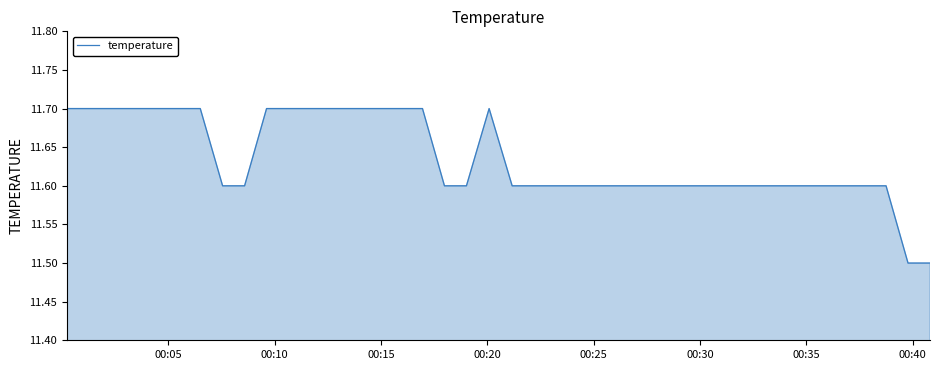

What is the maximum value shown in the chart?

11.7